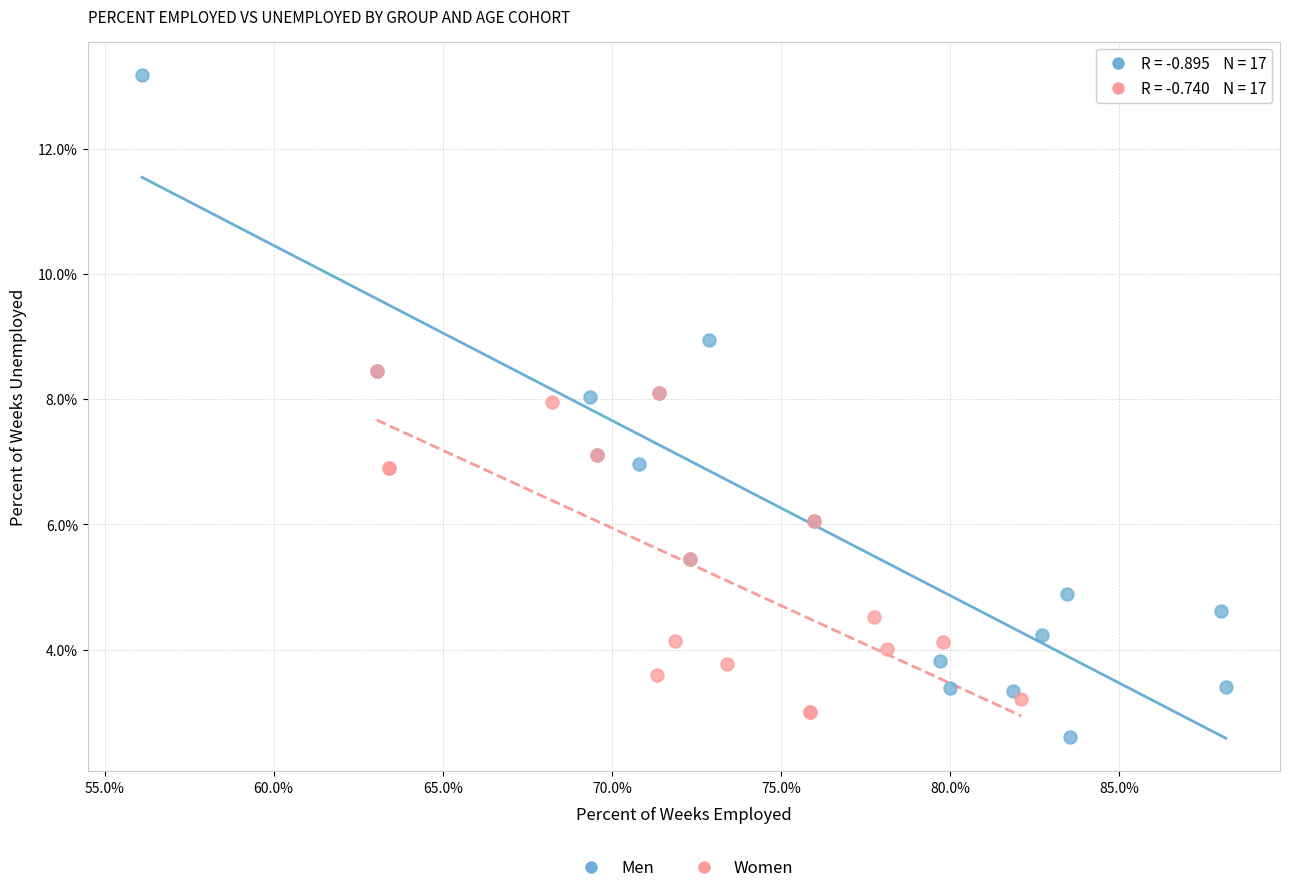

Which series contains the highest Y value?

Men